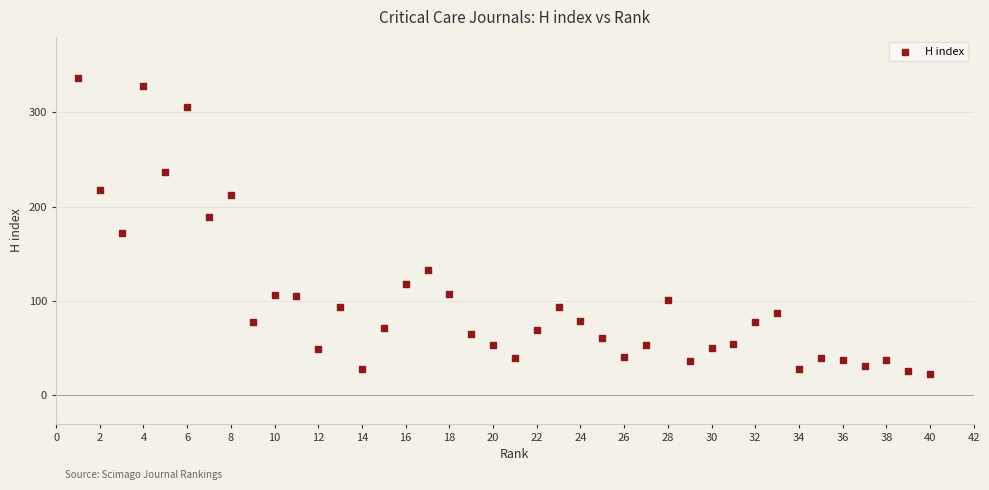

What is the range of X values (max minus min)?

39